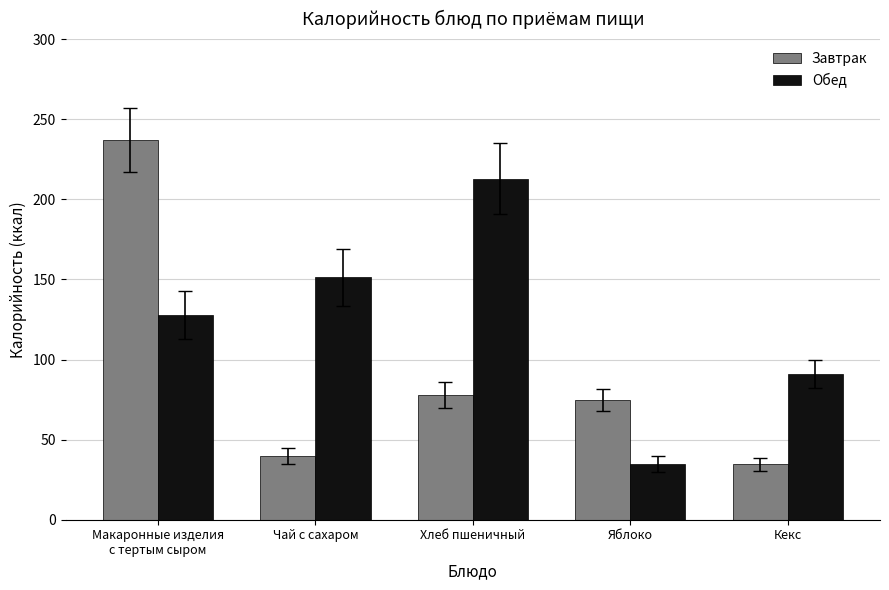

What are all the series names shown in the legend?

Завтрак, Обед